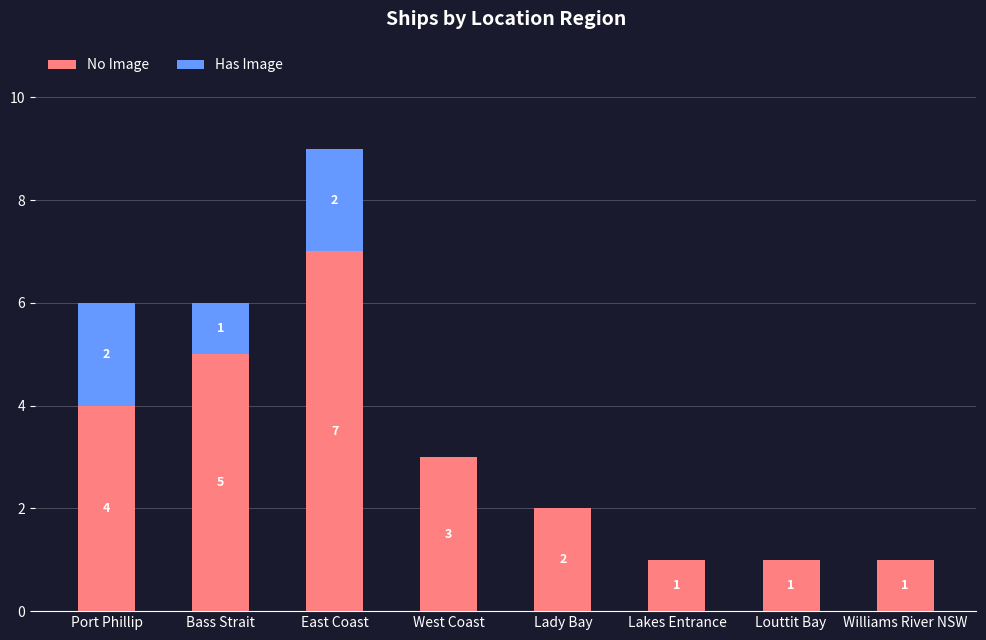

What is the sum of all No Image values?

24